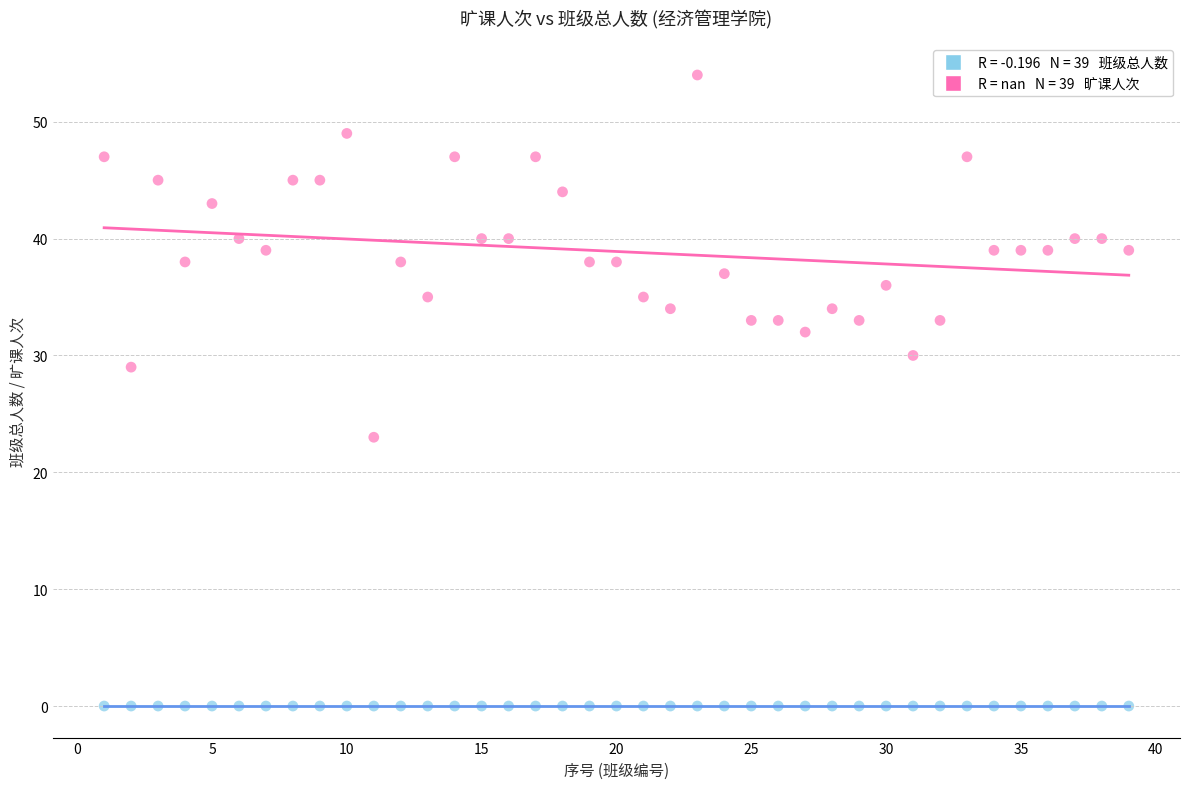

Across all series, what Y value is closest to 27?

29